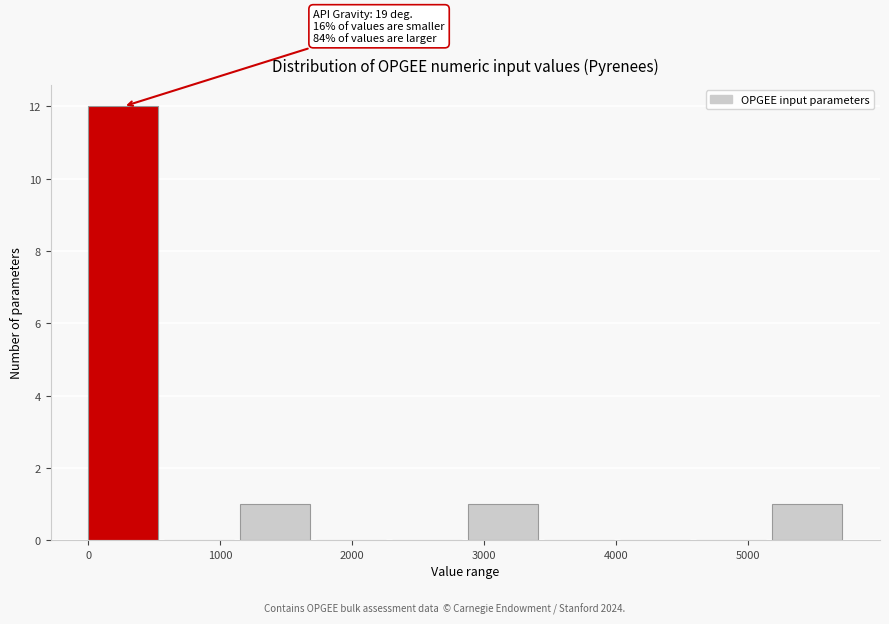

Which range on the x-axis has the tallest bar?

0 to 600